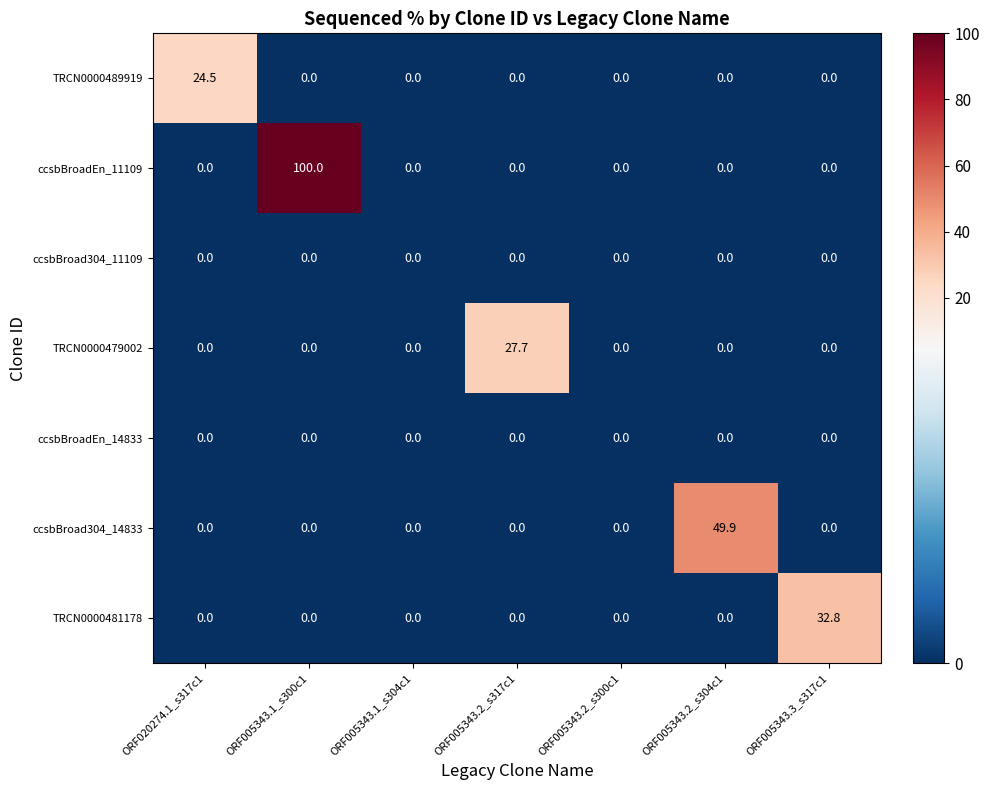

What is the sum of all ccsbBroad304_14833 values?

49.9